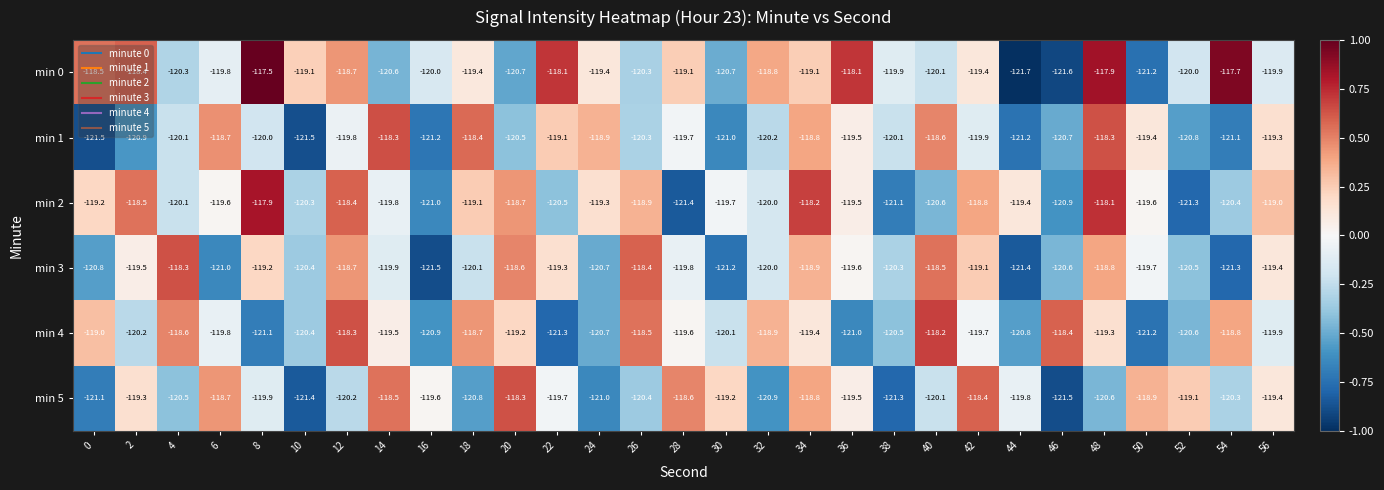

Is it true that min 0 equals -190.3 at 46?

False